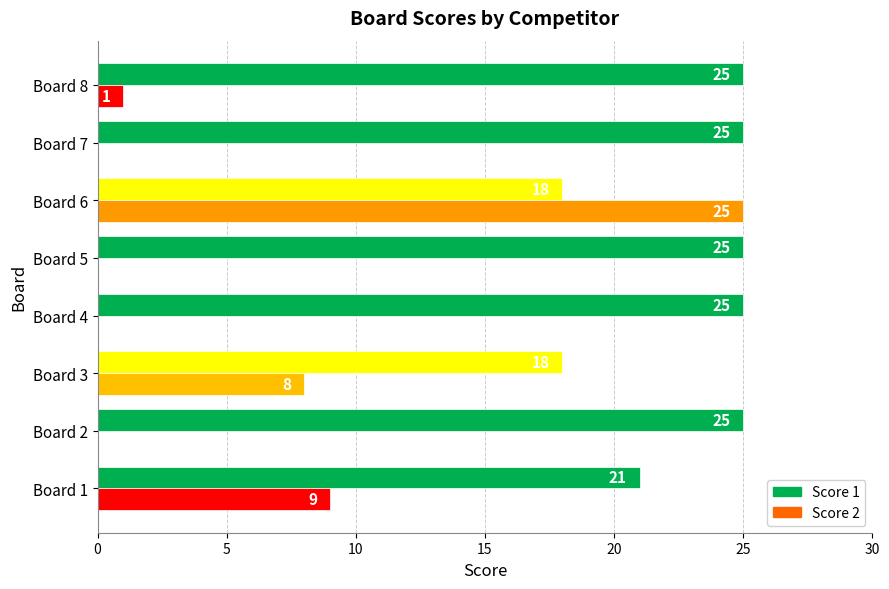

What is the sum of the Score 1 values at Board 2 and Board 8?

50